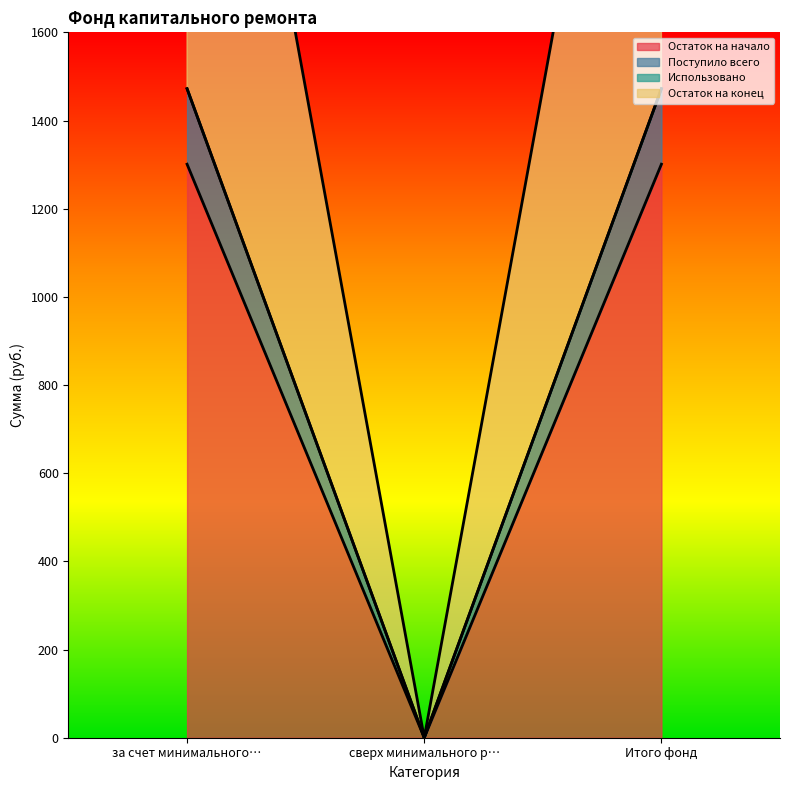

Read the Остаток на начало value at Итого фонд.

1300.9